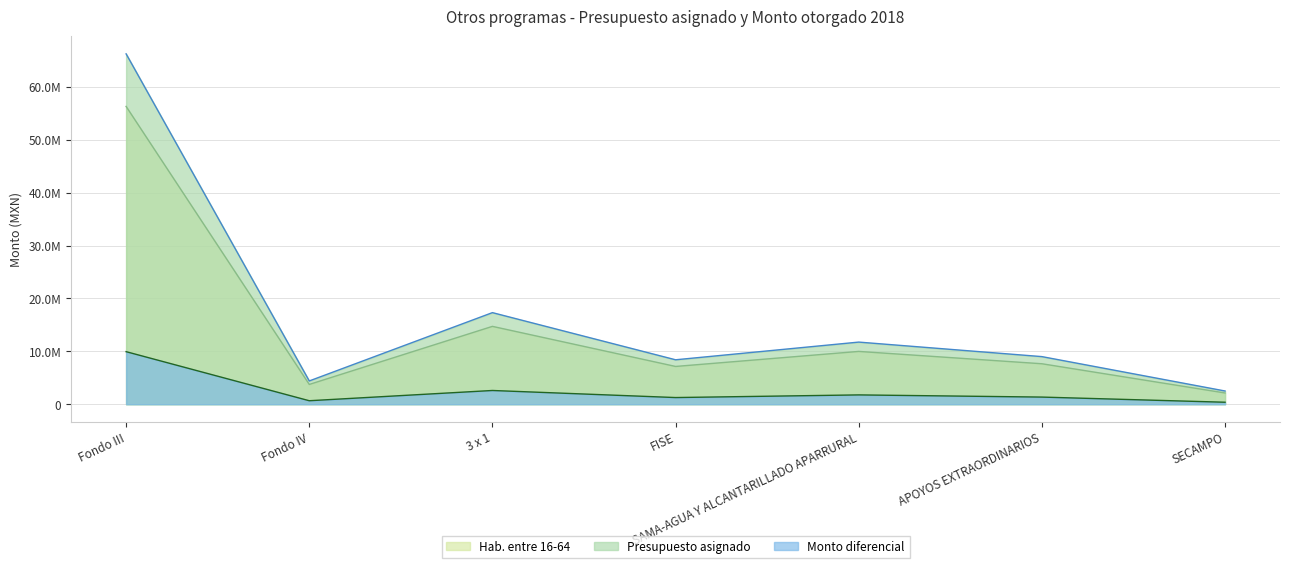

Where is Monto otorgado nearest to the value 29210576?

3 x 1